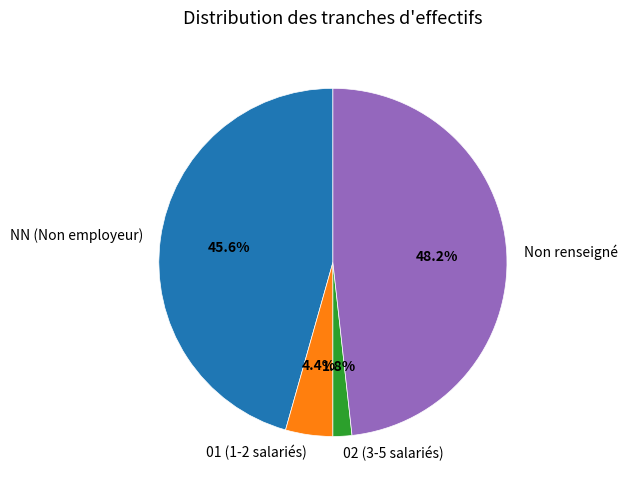

How much of the chart is everything except 02 (3-5 salariés)?

98.2%